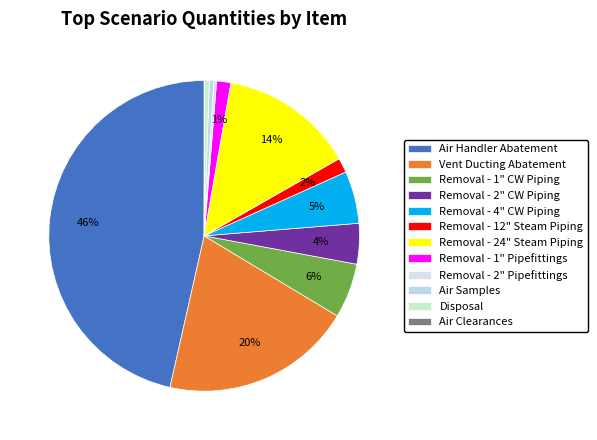

Which has a higher value, Removal - 2" Pipefittings or Air Handler Abatement?

Air Handler Abatement